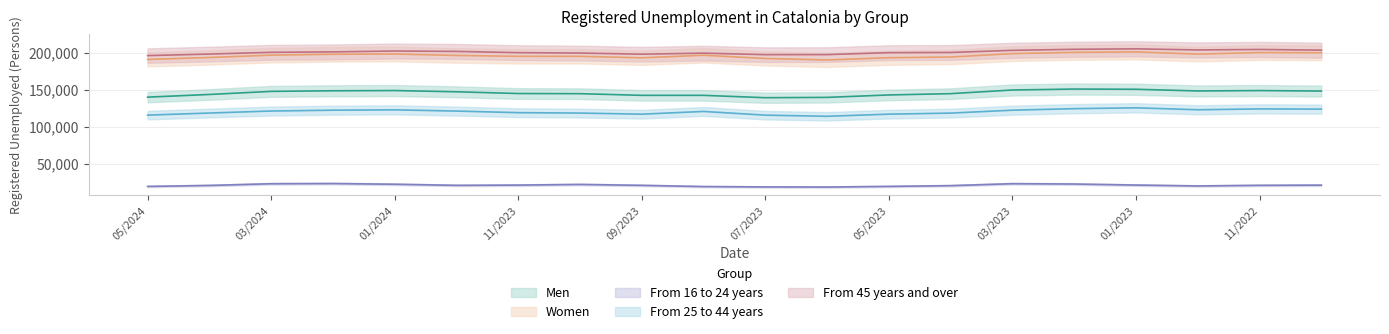

List the series in order of their peak value, highest first.

From 45 years and over, Women, Men, From 25 to 44 years, From 16 to 24 years